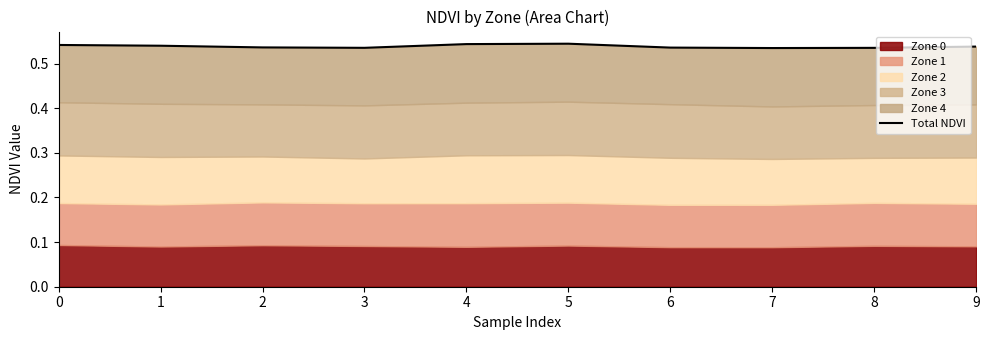

The chart shows a value of 0.3 at 1. True or false?

False